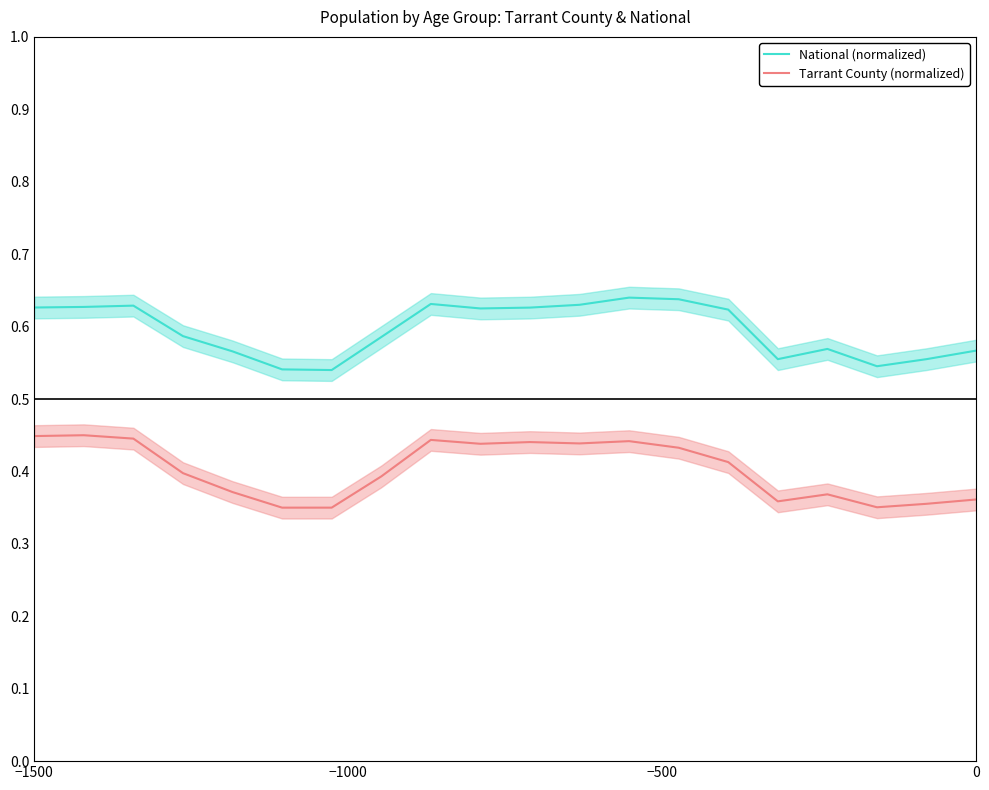

True or false: Tarrant County (normalized) and National (normalized) intersect in this chart.

False